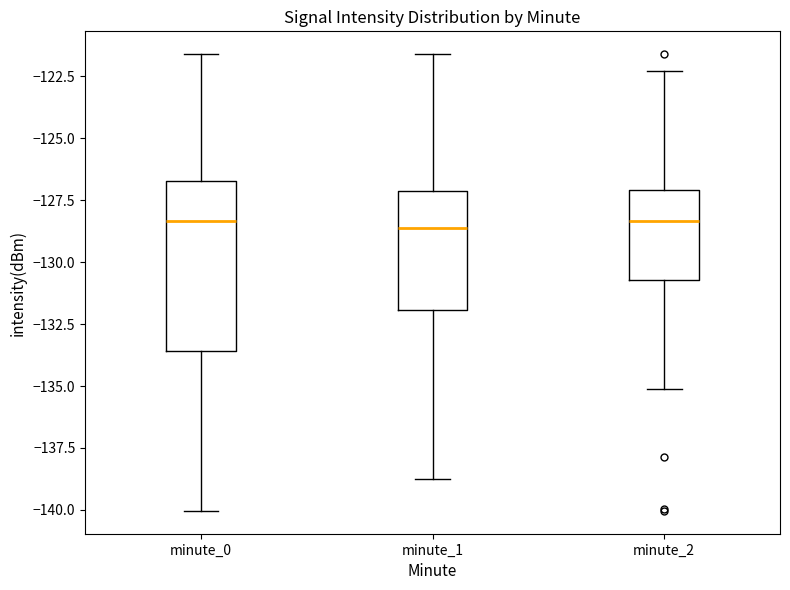

Which box is the tallest, from its lower edge to its upper edge?

minute_0